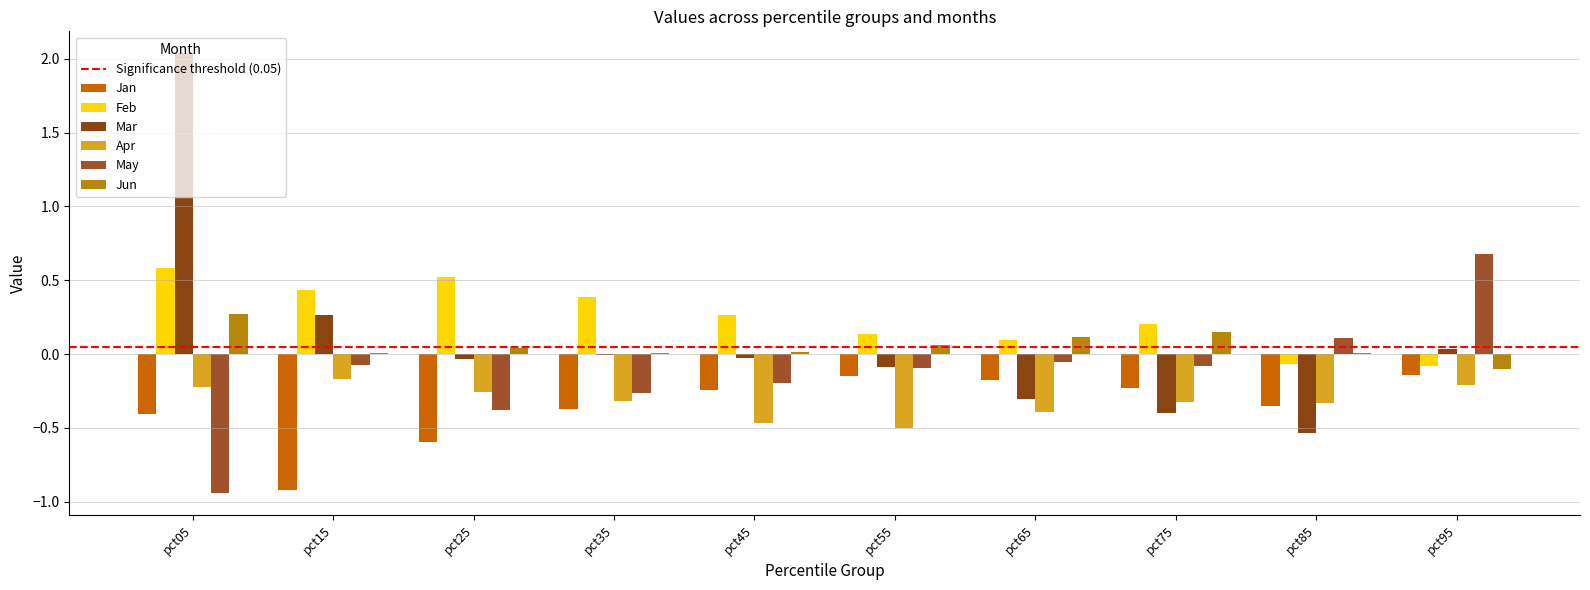

The Apr series shows -0.3 at pct85. True or false?

True